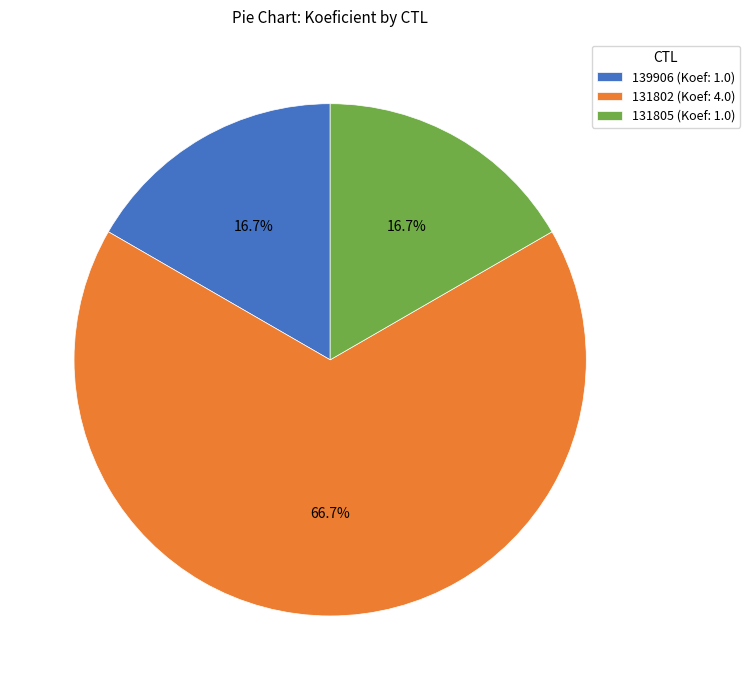

Between 139906 (Koef: 1.0) and 131802 (Koef: 4.0), which is larger?

131802 (Koef: 4.0)